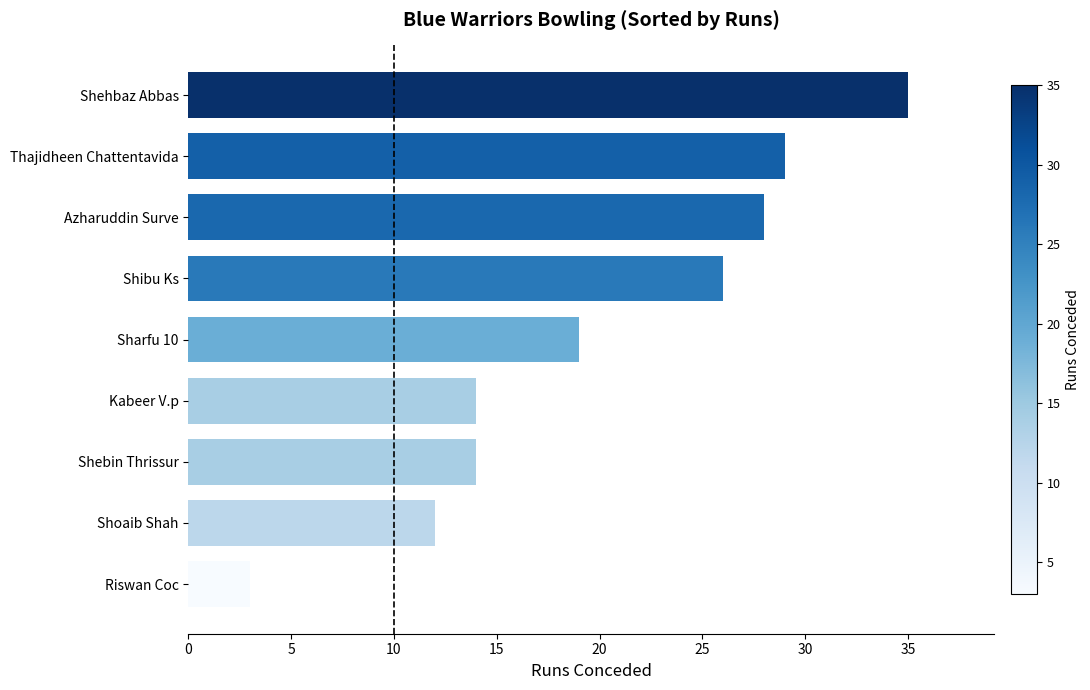

Which category has the lowest value across all series?

Riswan Coc